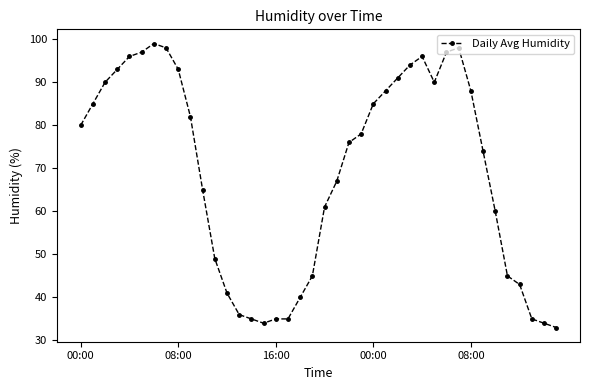

Is this an area chart (filled region under the line)?

No